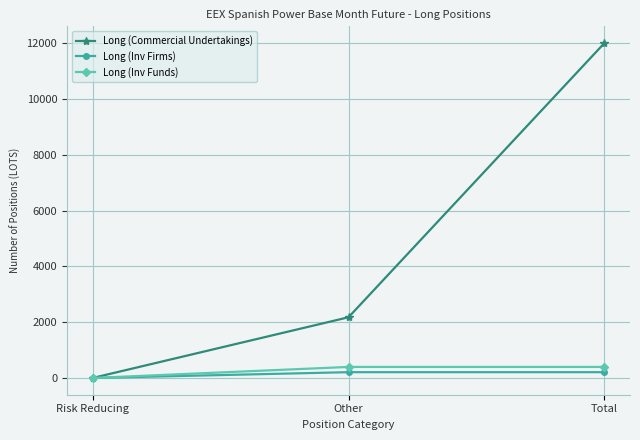

Between Risk Reducing and Other, which series saw the biggest shift?

Long (Commercial Undertakings)